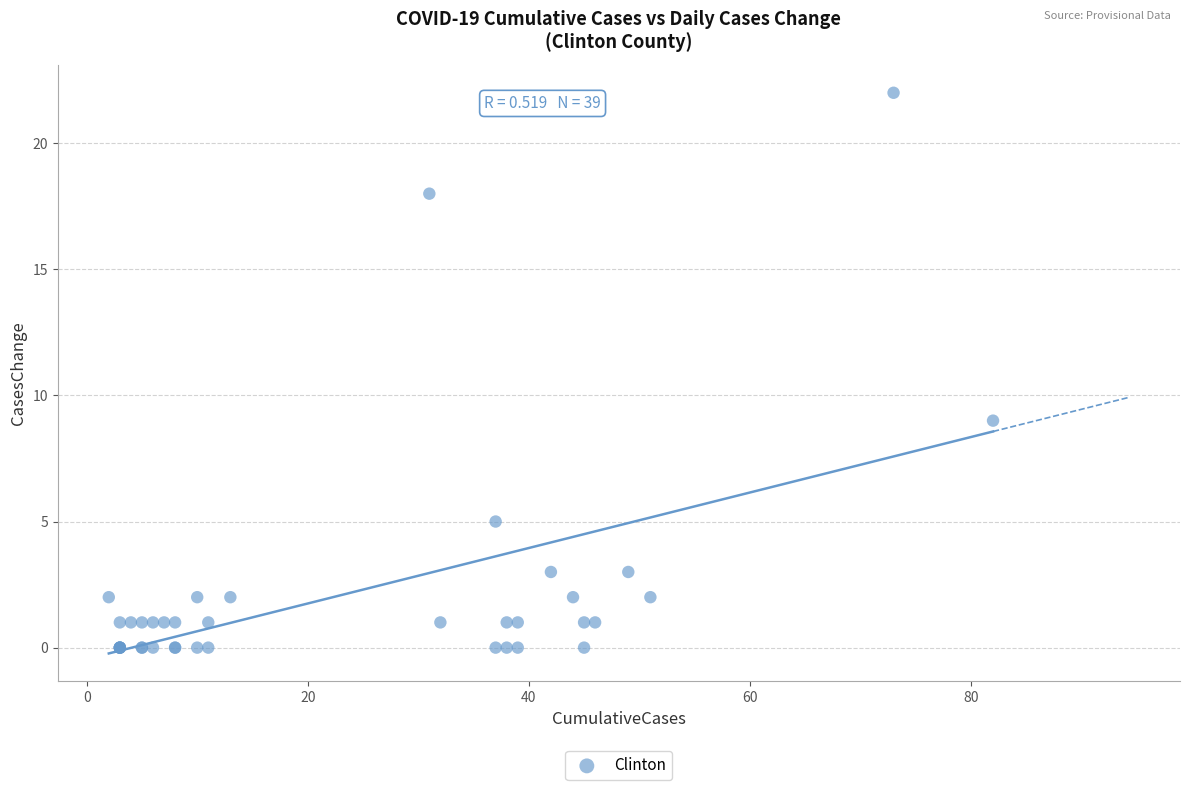

What Y value in the scatter plot is closest to 11?

9